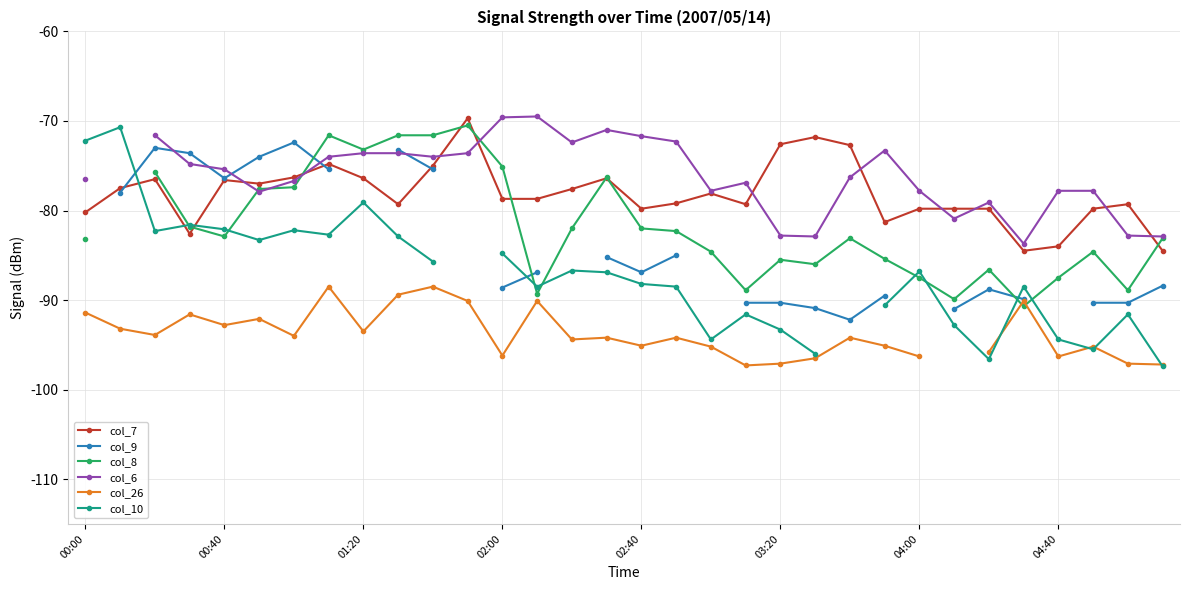

At which label does col_26 reach its minimum?

19